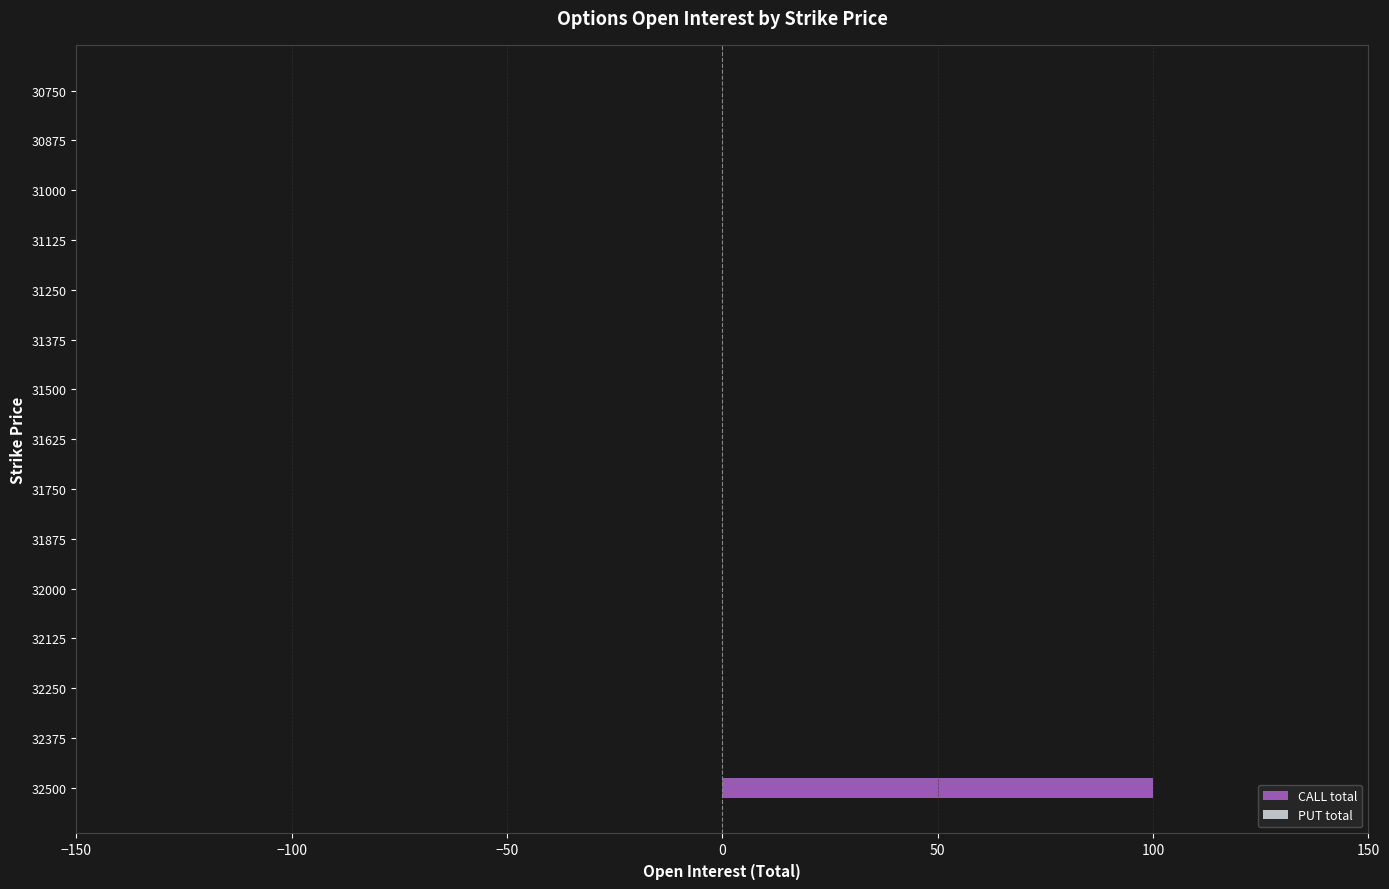

True or false: the data shows 36 at 32250.

False